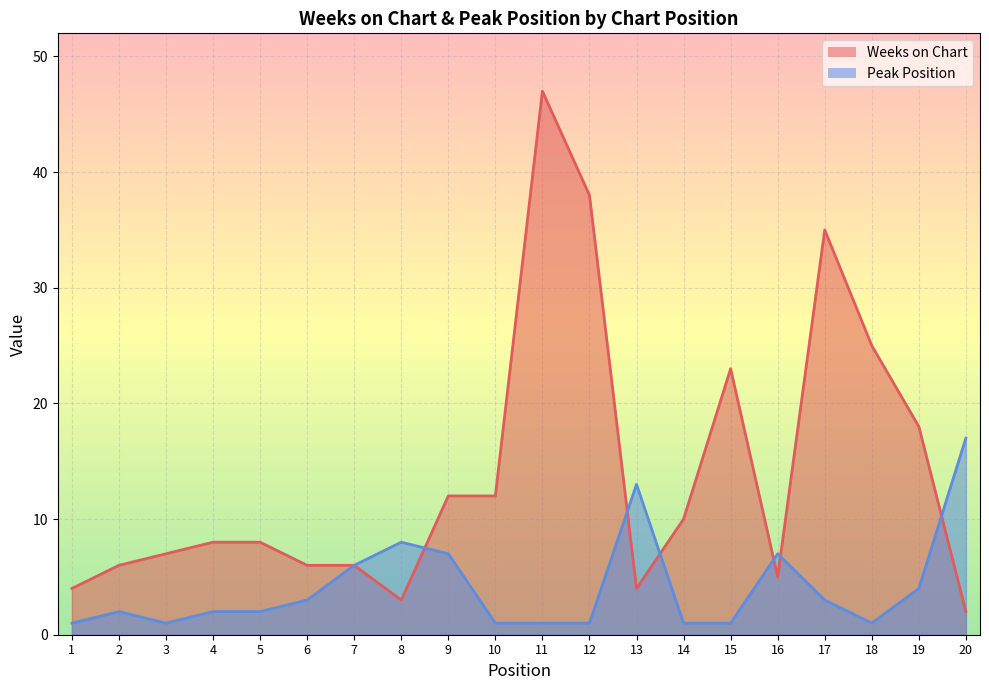

Which series has the largest total across all categories?

Weeks on Chart